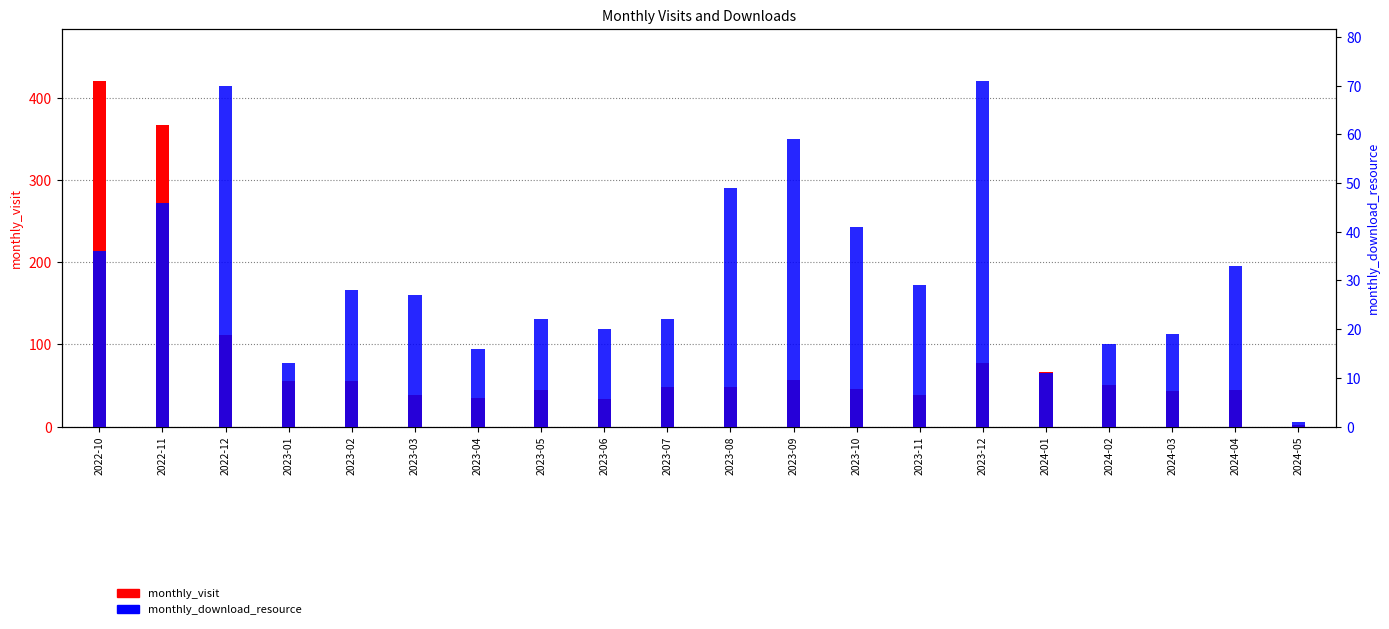

Is the value of monthly_visit at 2024-03 greater than the value of monthly_download_resource at 2023-06?

Yes